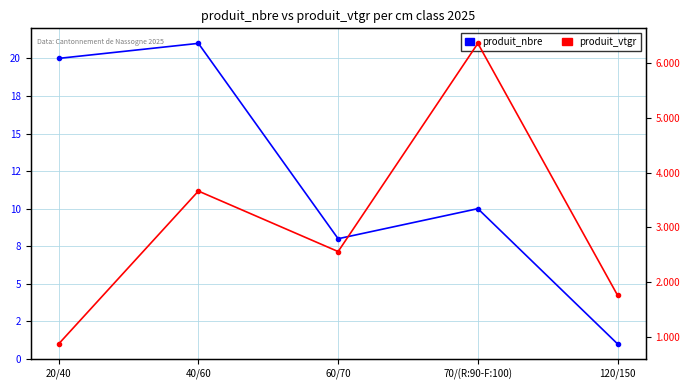

What is the difference between the highest and lowest values at 60/70?

5.4